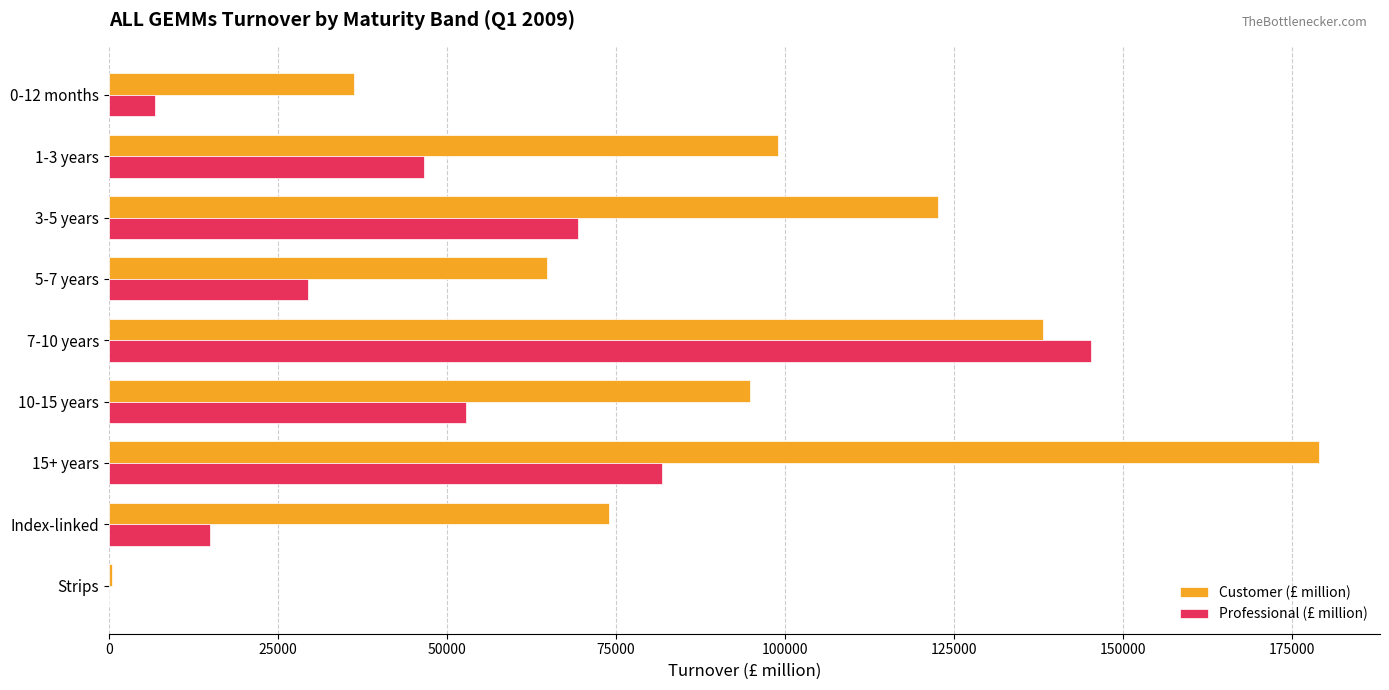

What is the highest value of the Customer (£ million) series?

179133.7